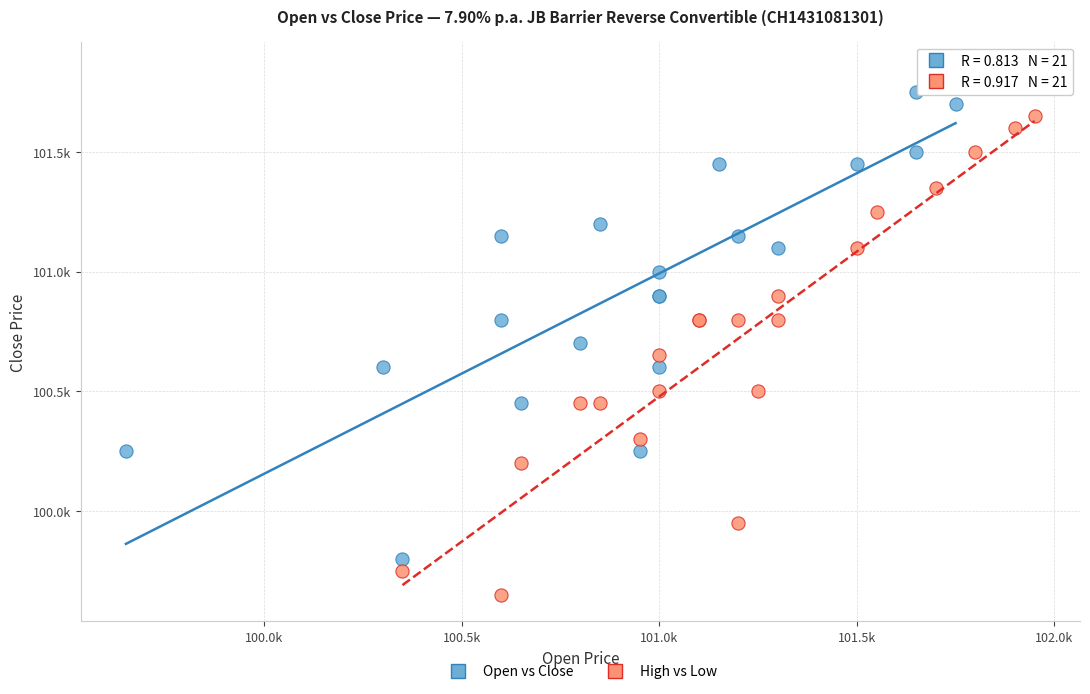

Which series reaches the maximum Y coordinate?

Open vs Close